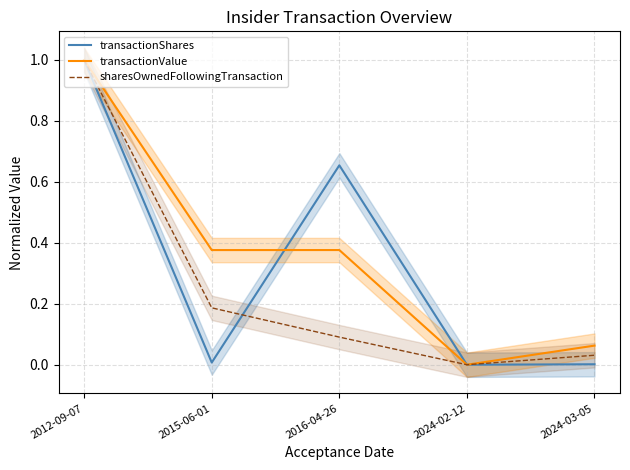

Does the chart have visible grid lines?

Yes